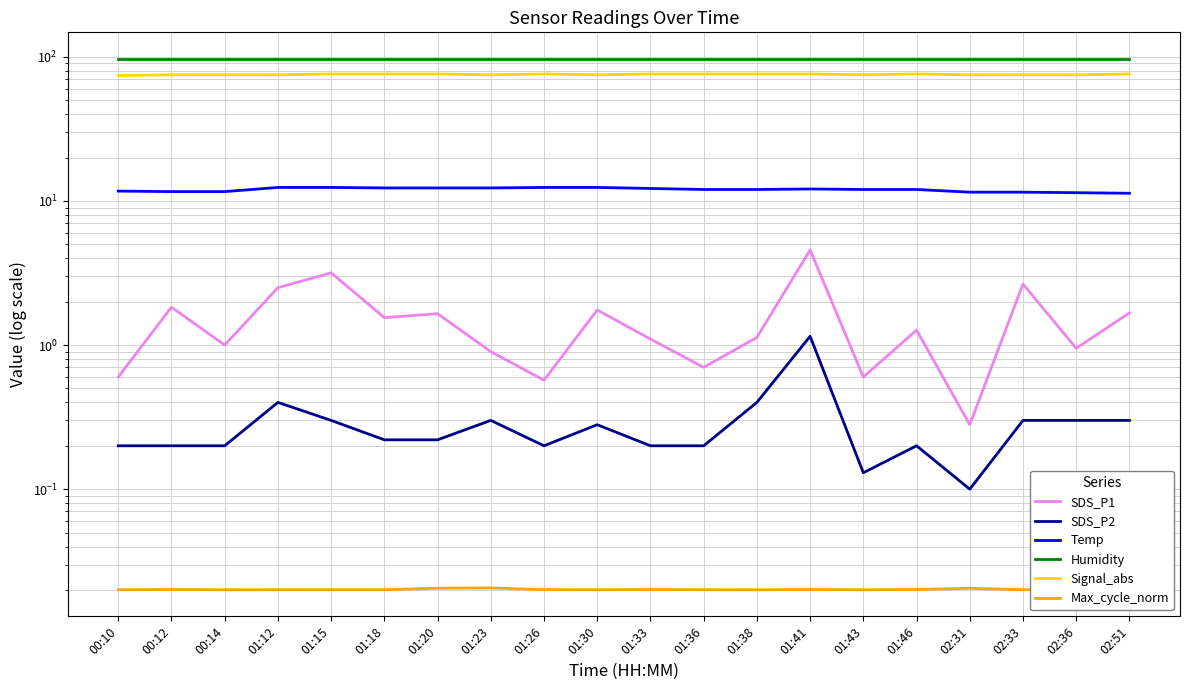

What is the difference between the second highest and second lowest values in the Temp series?

1.0